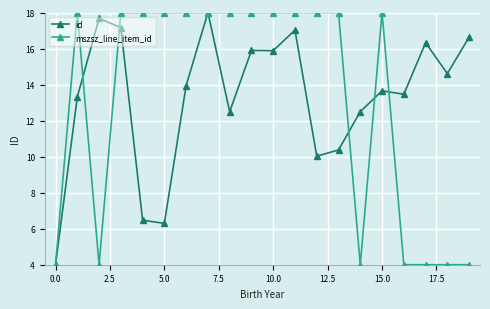

At how many categories does at least one series exceed 12?

19